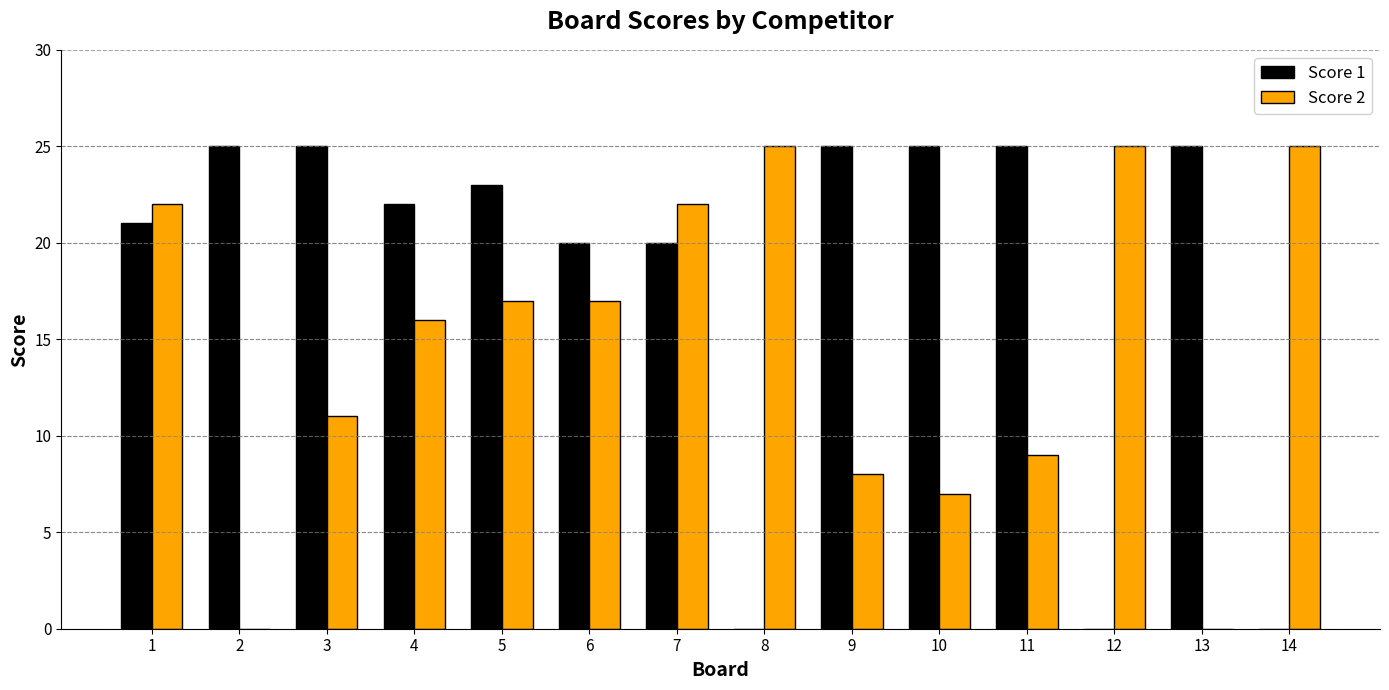

What is the greatest value displayed?

25